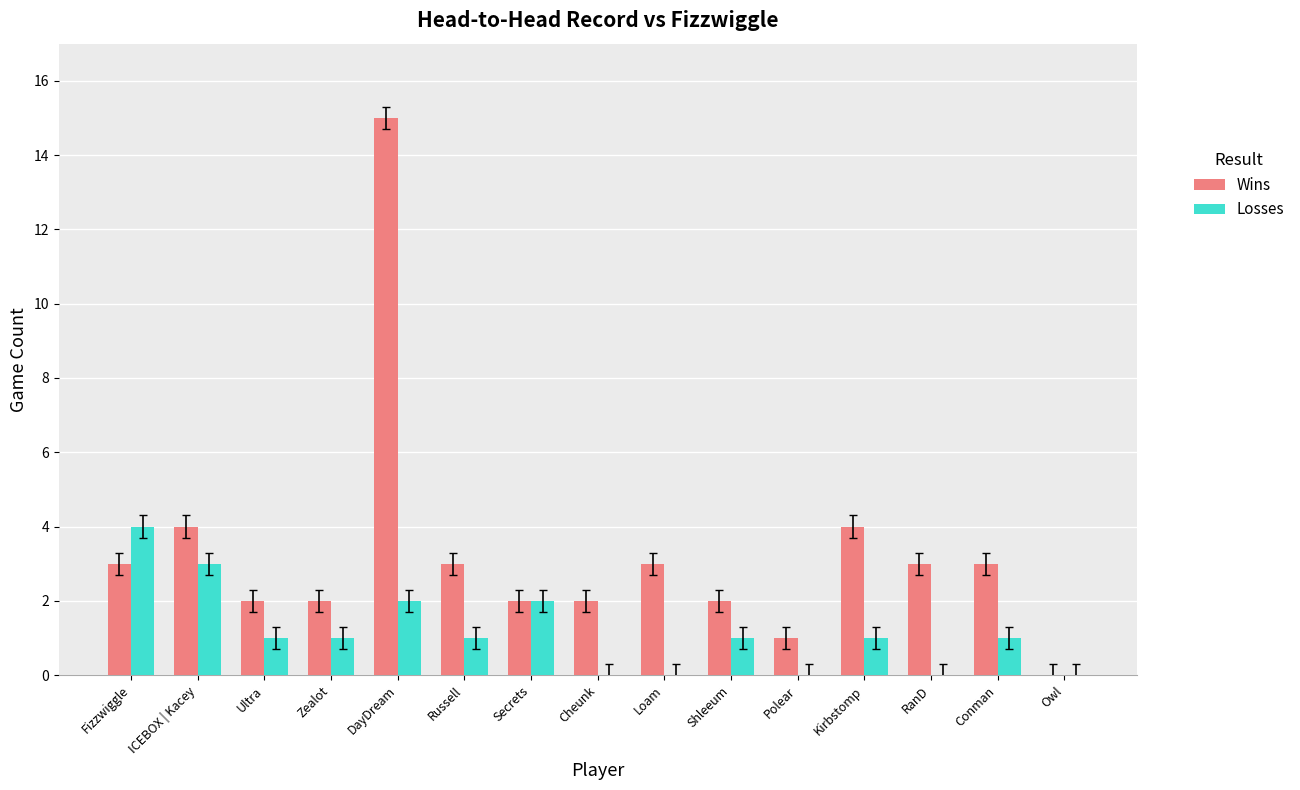

Between DayDream and RanD, which series saw the biggest shift?

Wins